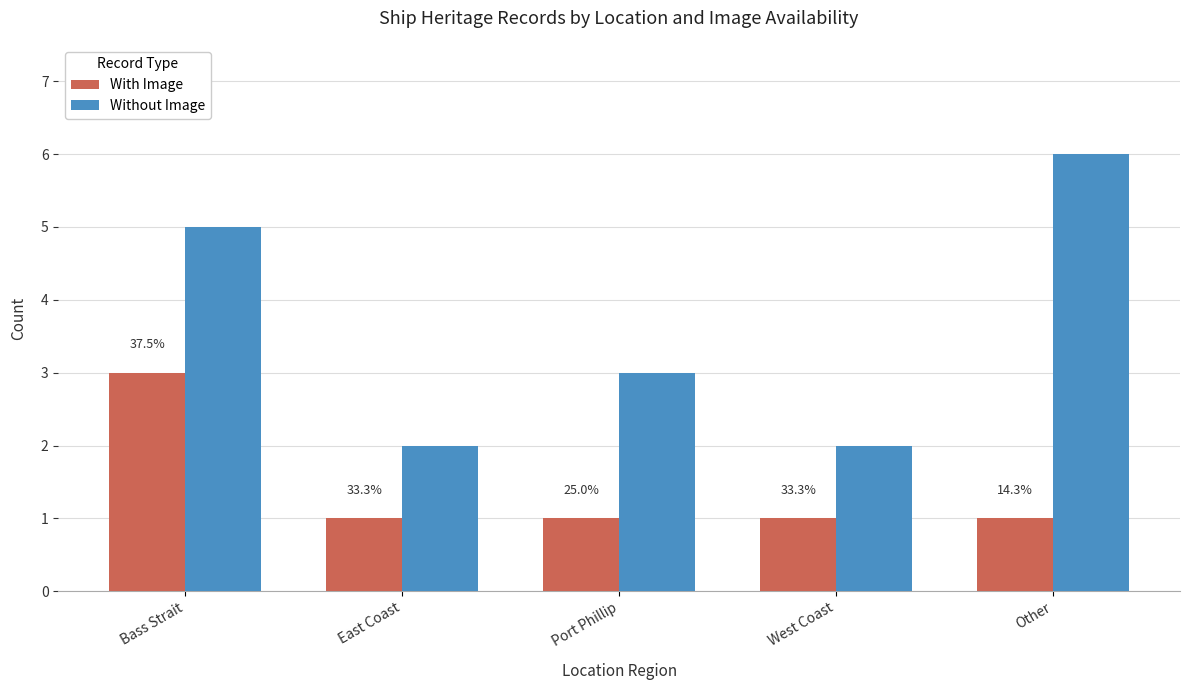

Which label corresponds to the largest value in the chart?

Other